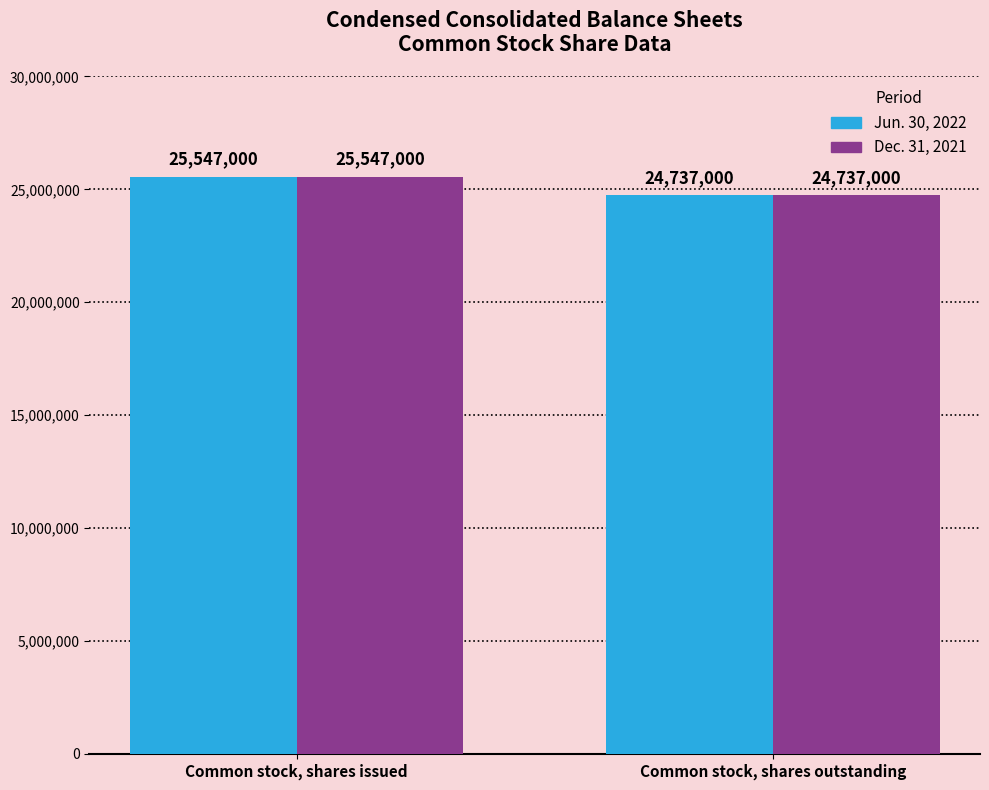

How many values in the Jun. 30, 2022 series are below 25547000?

1